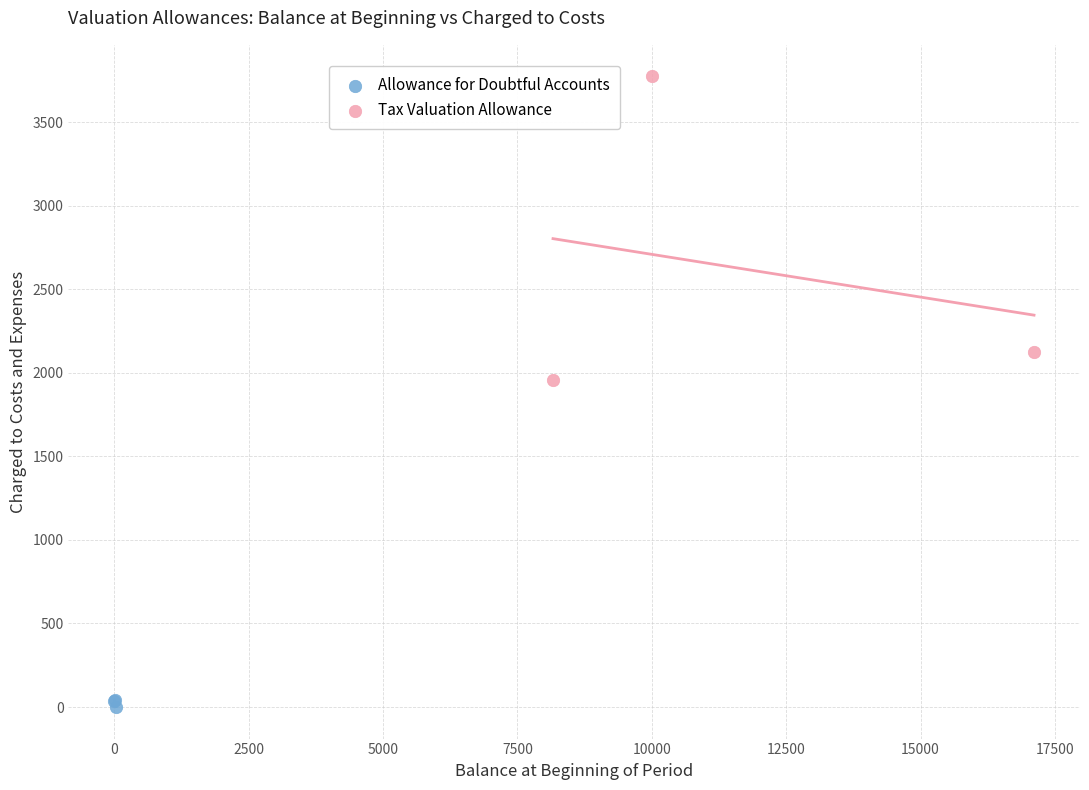

Which series reaches the maximum Y coordinate?

Tax Valuation Allowance